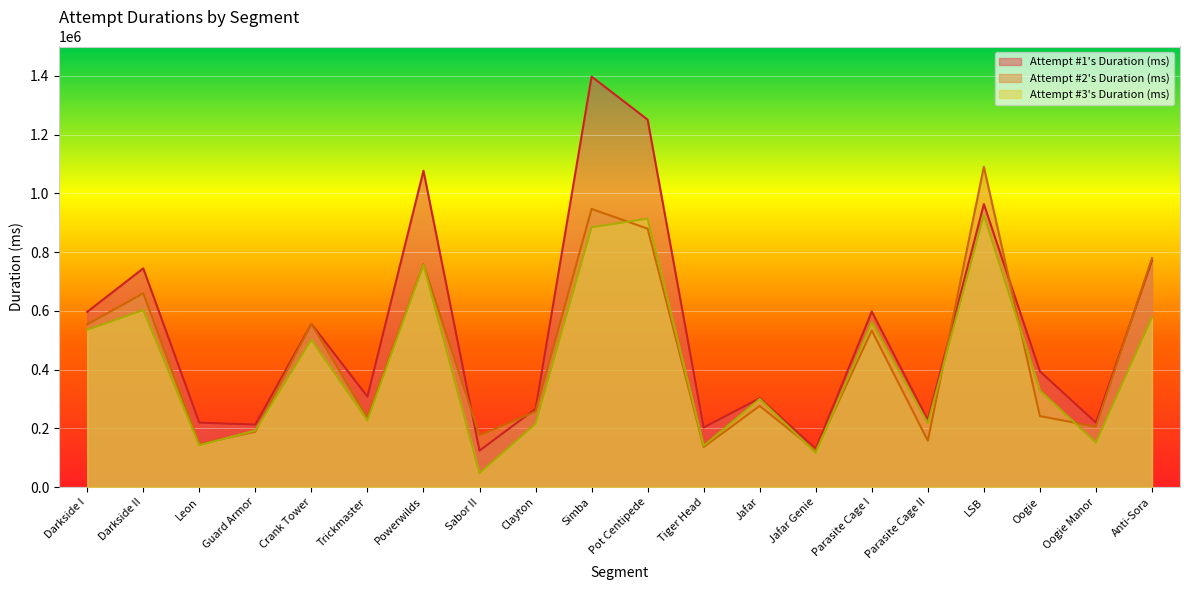

At how many categories does at least one series exceed 1174209?

2